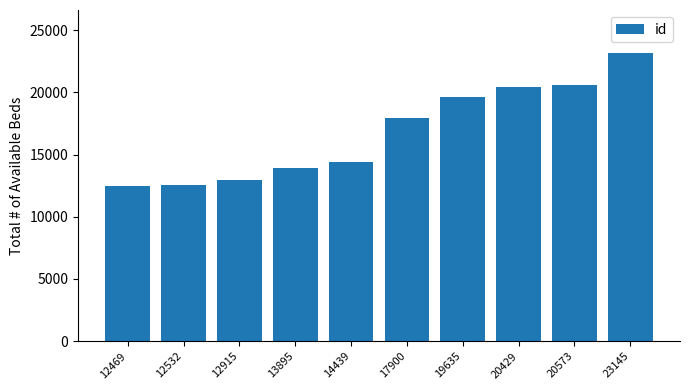

What is the average value?

16793